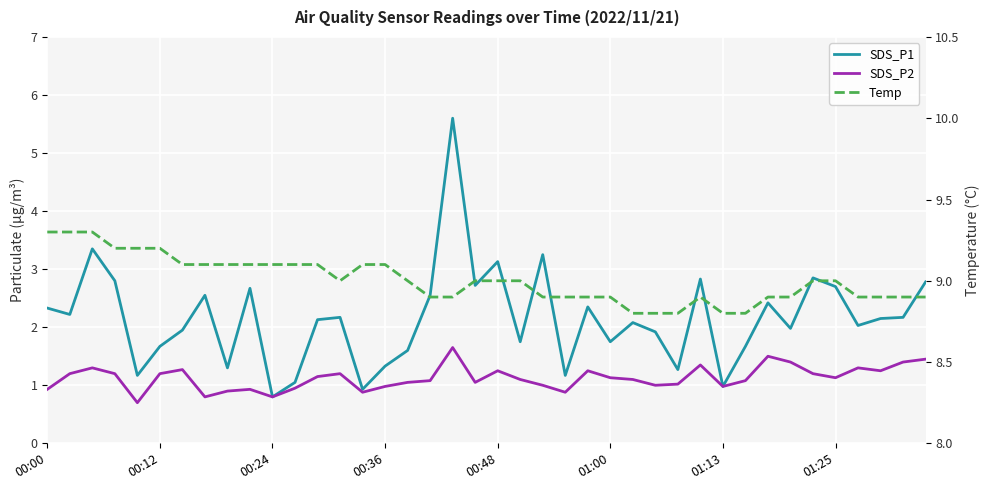

Rank the categories by SDS_P2 value from highest to lowest.

18, 32, 39, 33, 38, 29, 00:24, 36, 01:13, 20, 24, 37, 00:12, 00:36, 01:00, 13, 34, 12, 25, 35, 21, 26, 17, 31, 16, 19, 28, 22, 27, 15, 30, 11, 00:00, 9, 8, 14, 23, 01:25, 10, 00:48